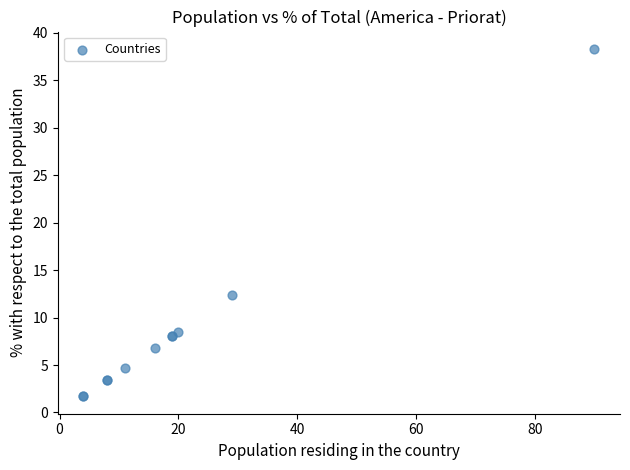

What Y value in the scatter plot is closest to 20?

12.3